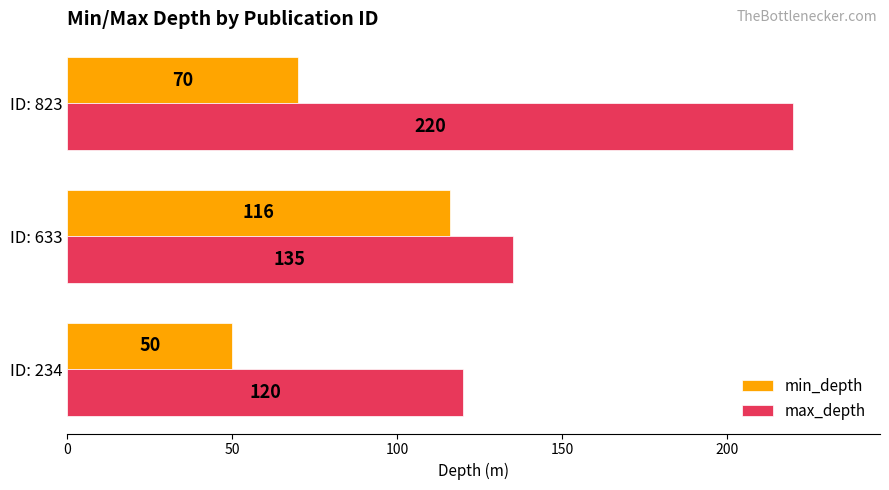

What is the smallest value displayed?

50